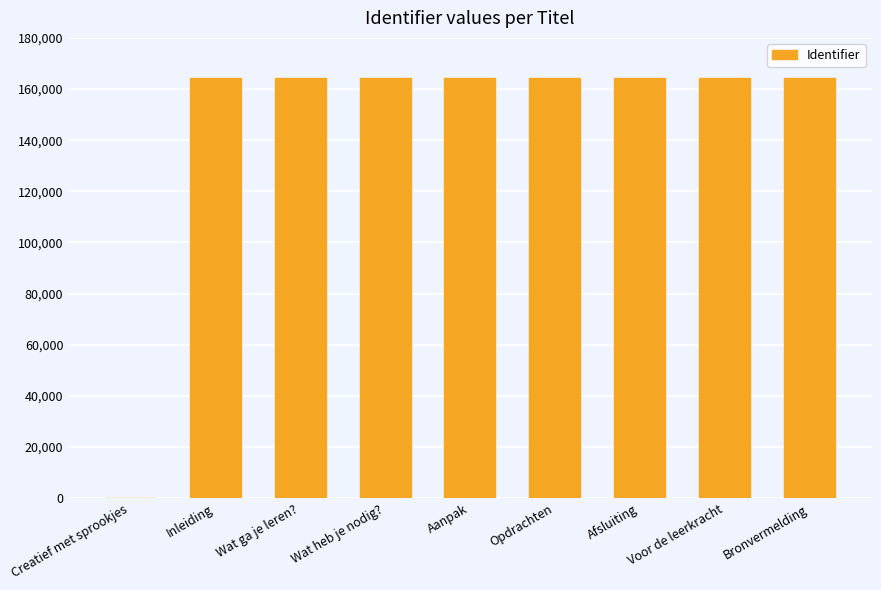

Is it true that the value at Wat heb je nodig? is 164300?

True